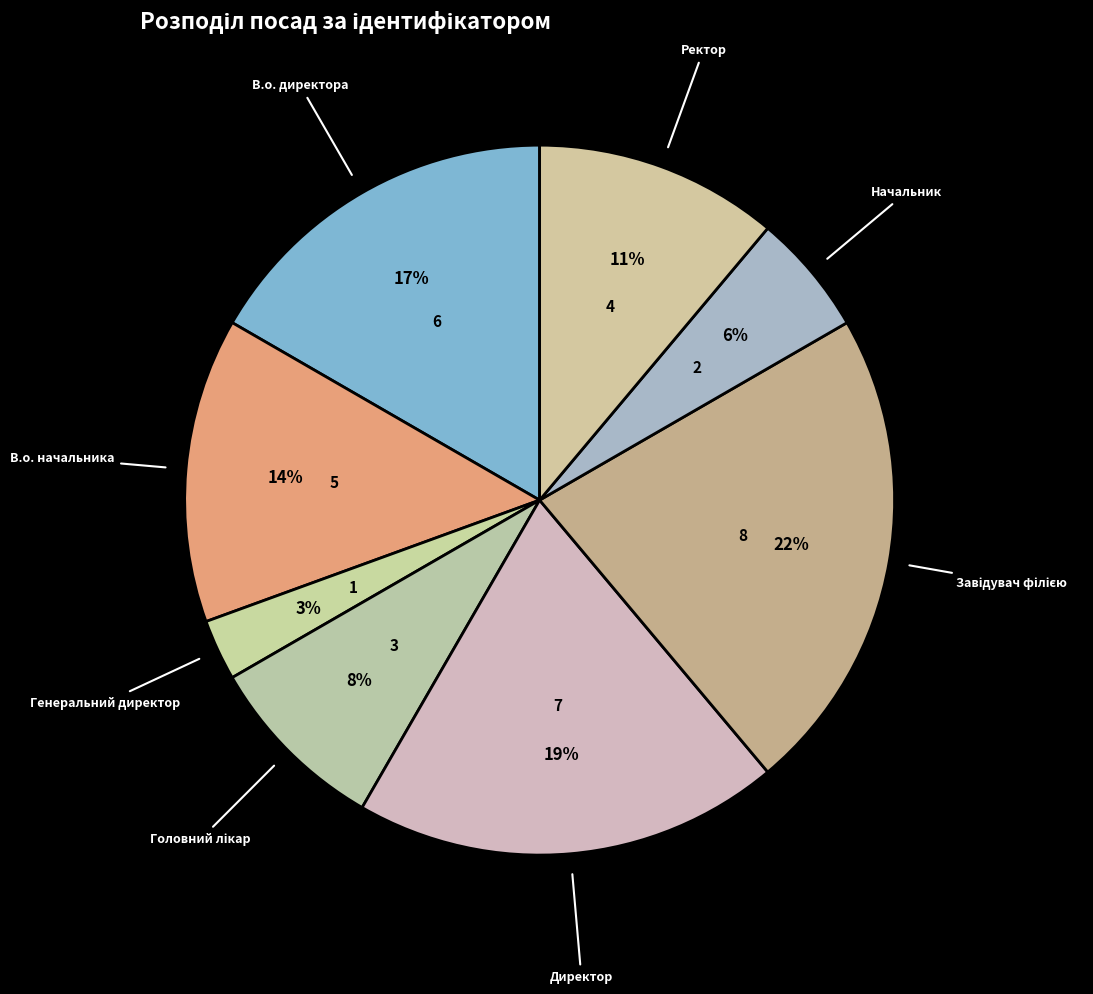

How many segments does this pie chart have?

8